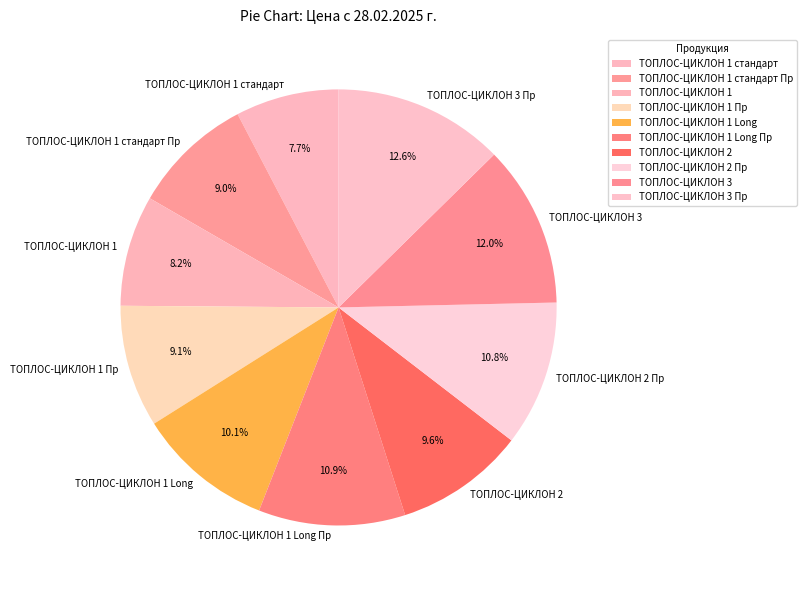

What is the smallest slice in the pie chart?

ТОПЛОС-ЦИКЛОН 1 стандарт